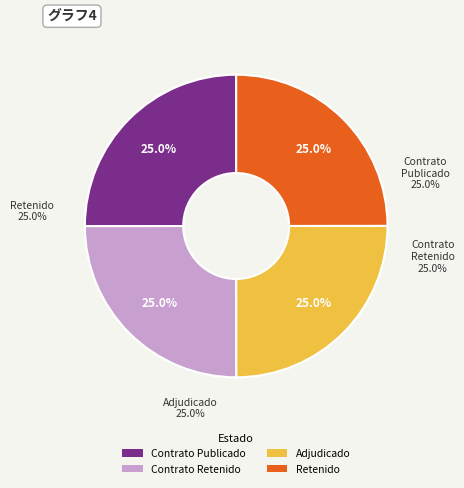

Is there a majority slice in this chart?

No